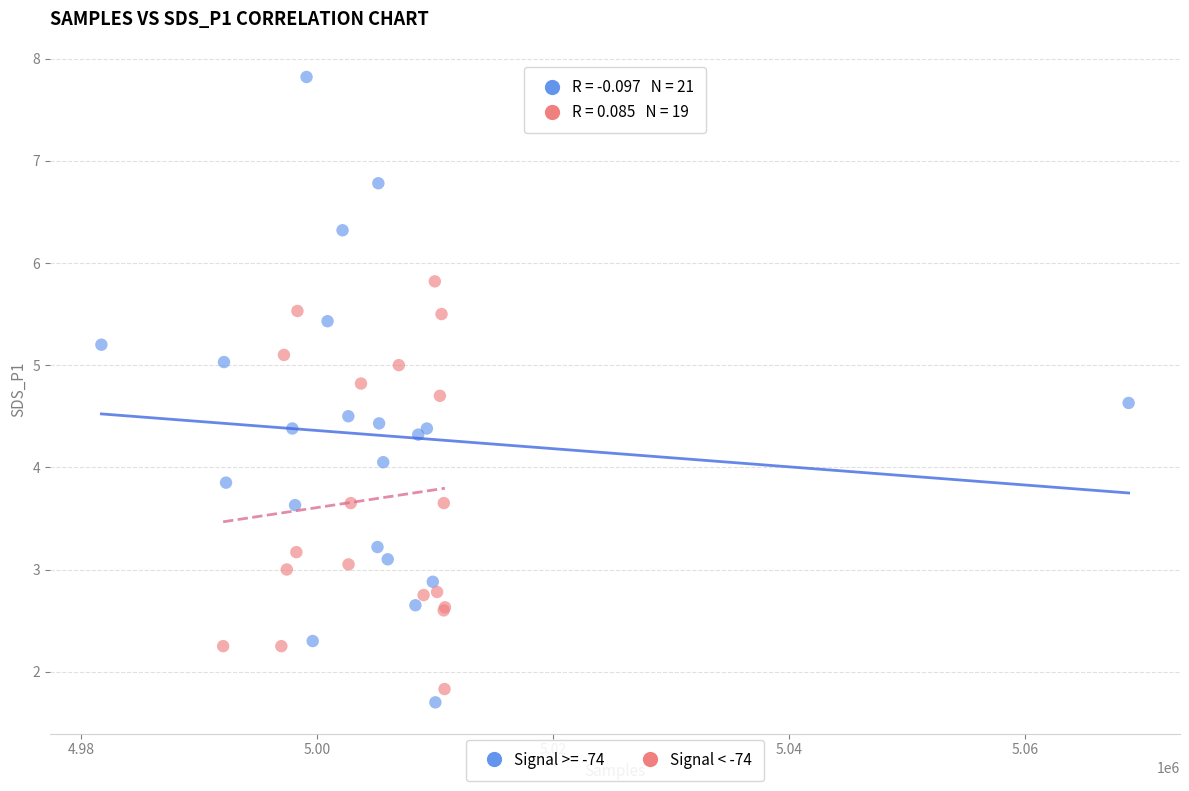

Which series has the widest spread of Y values?

Signal >= -74